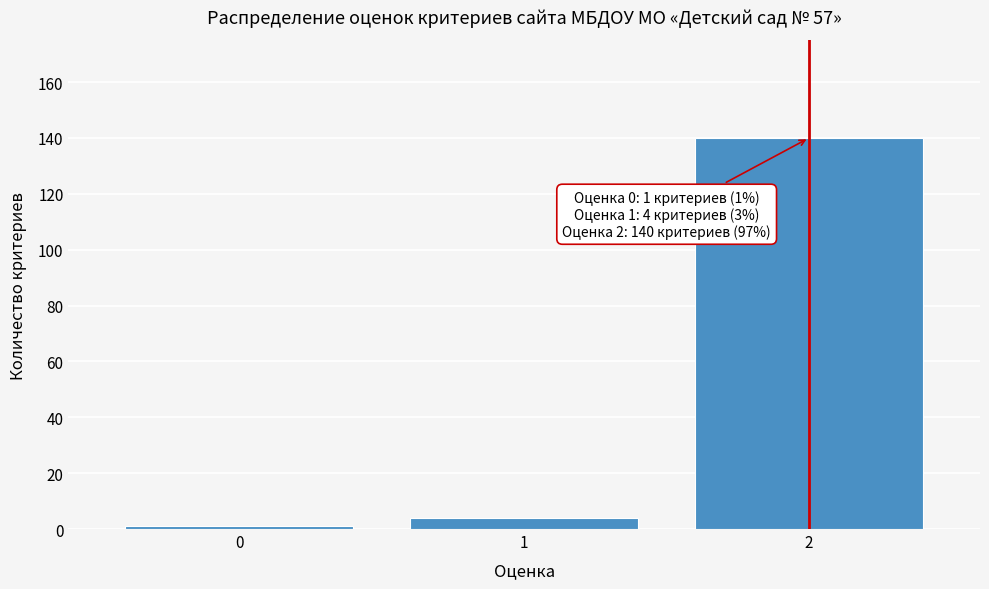

Reading right to left, transcribe all the data shown in this chart.

140	4	1